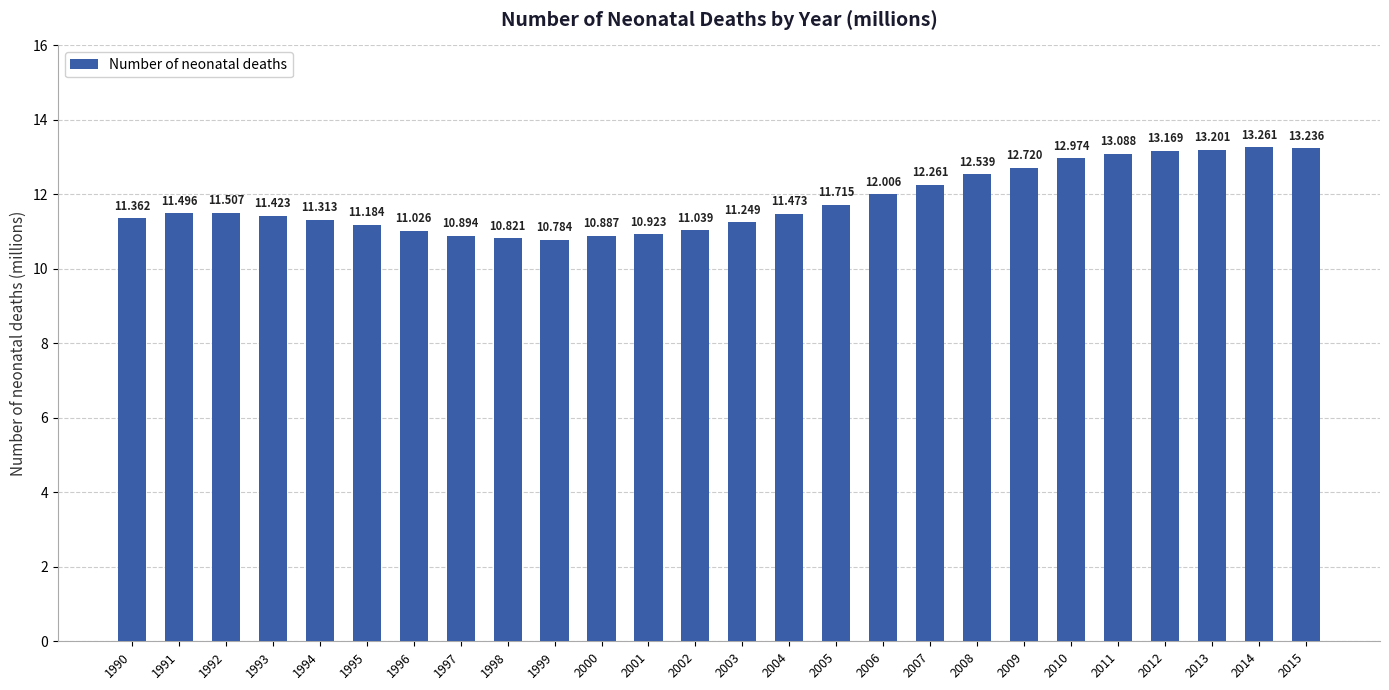

Is it true that the value at 2007 is 12.3?

True